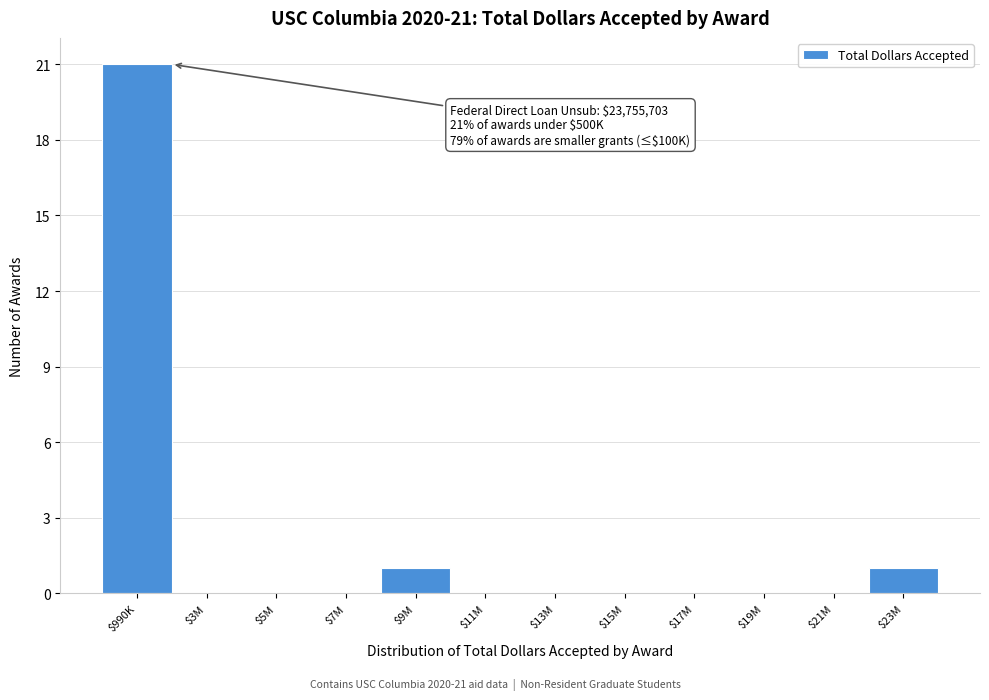

At which category does the chart reach its peak across all series?

$990K